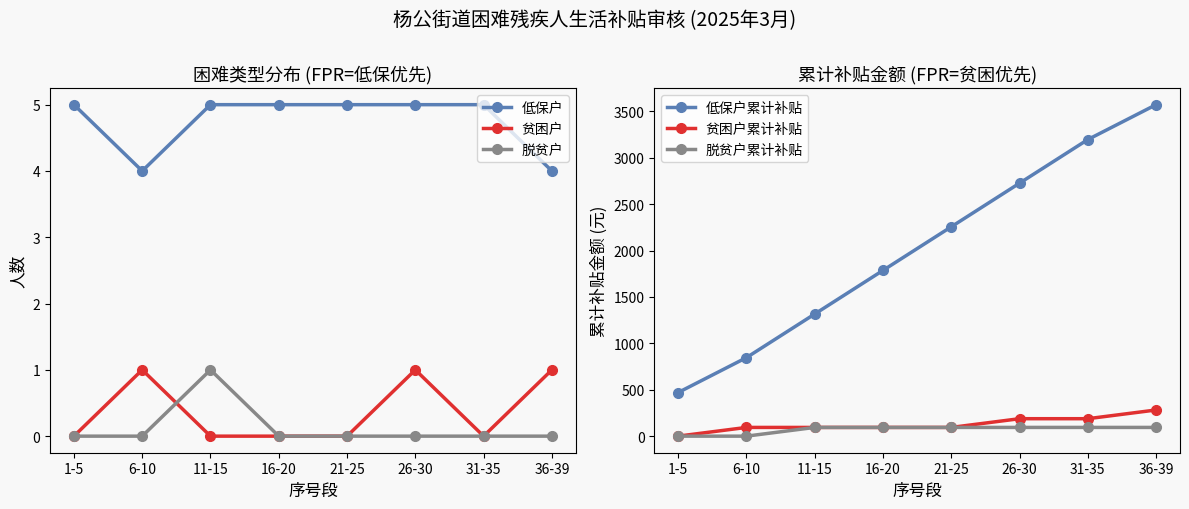

Between 16-20 and 36-39, which series saw the biggest shift?

低保户累计补贴